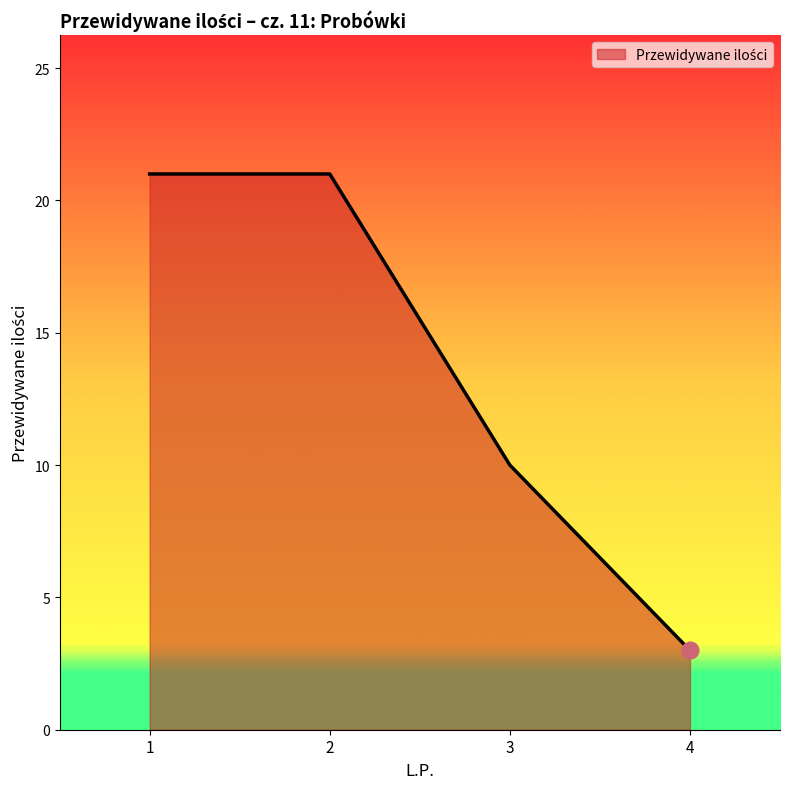

How many lines are shown in the chart?

1